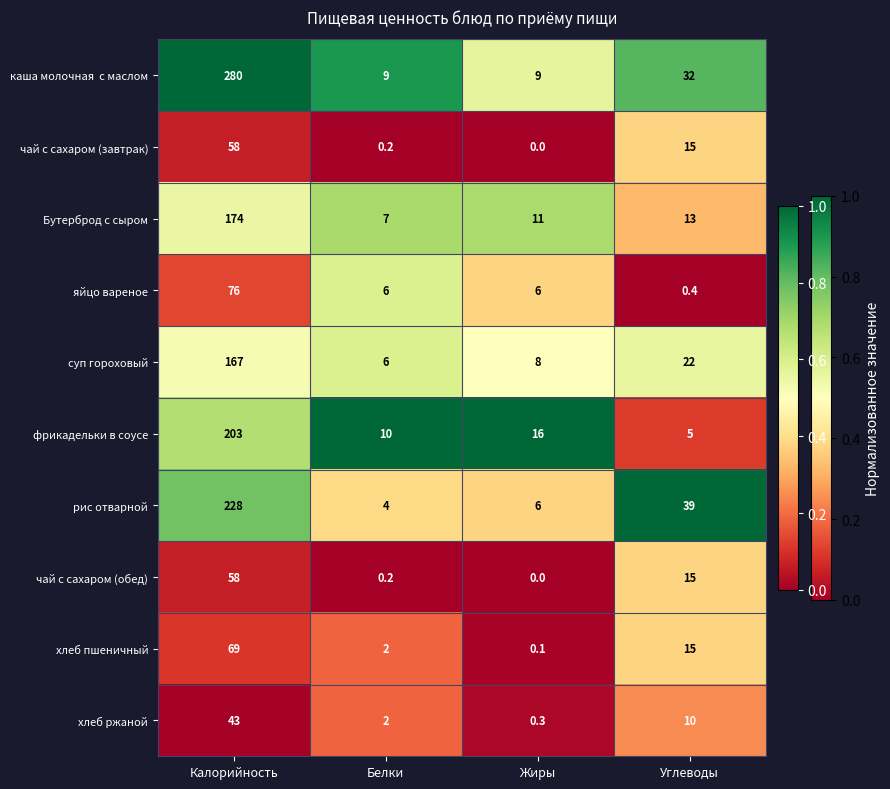

True or false: фрикадельки в соусе has a value of 203.0 at Калорийность.

True